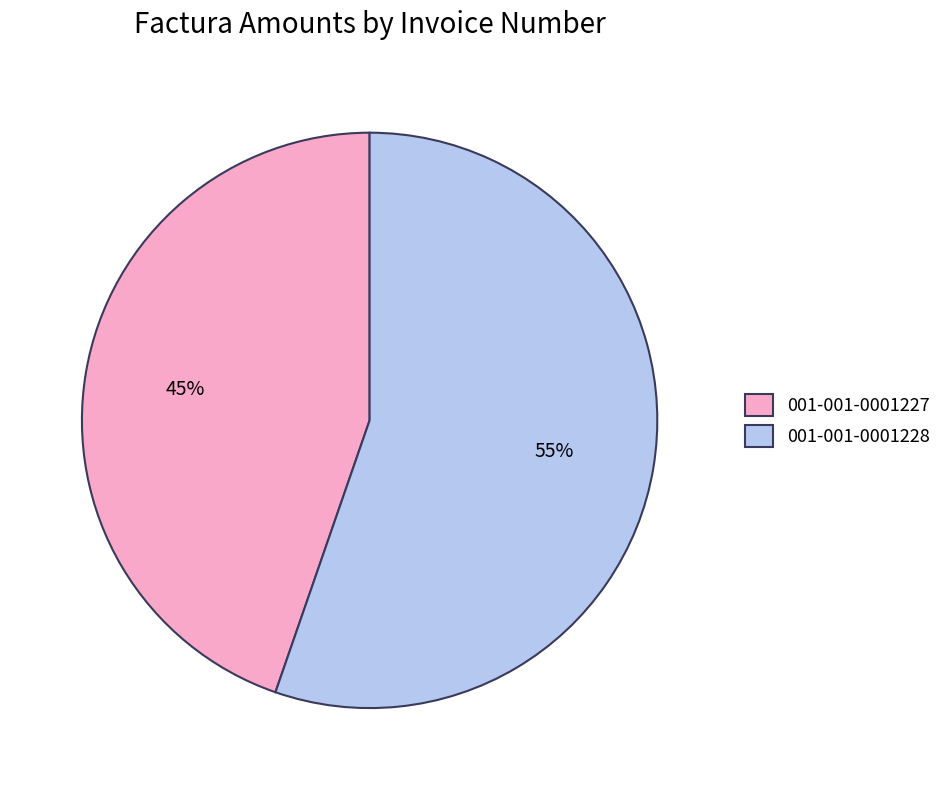

Rank the categories by value from highest to lowest.

001-001-0001228, 001-001-0001227